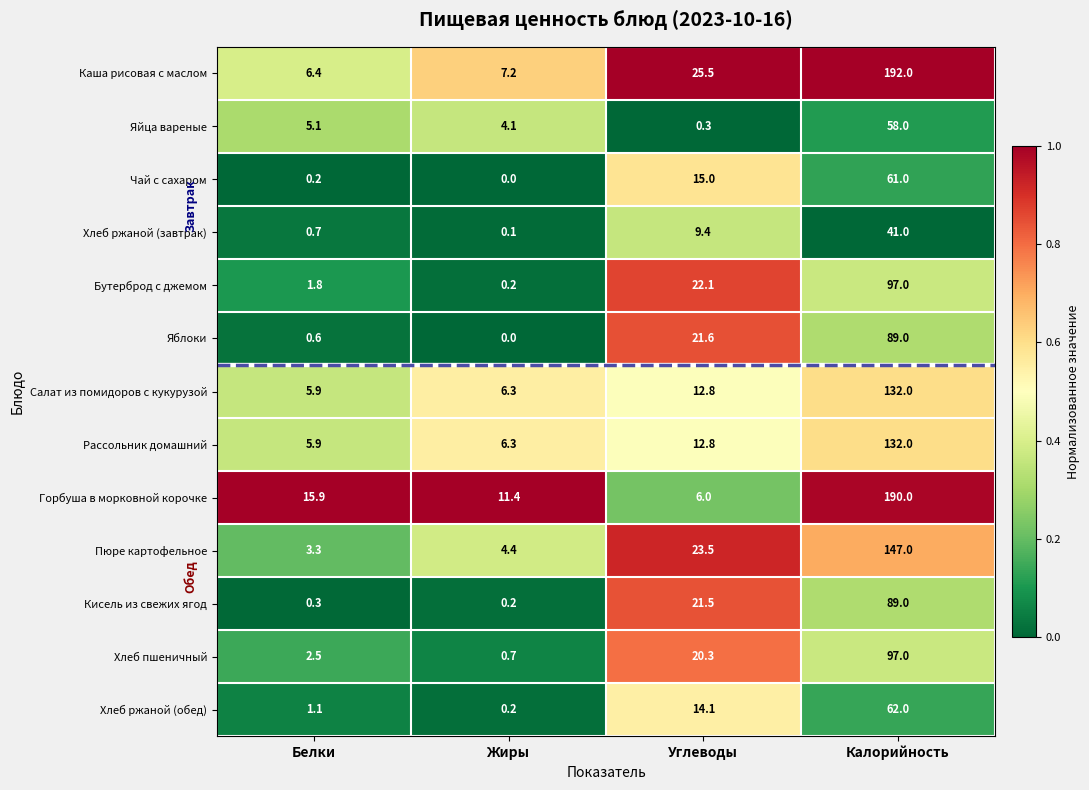

Which label corresponds to the smallest value in the chart?

Жиры